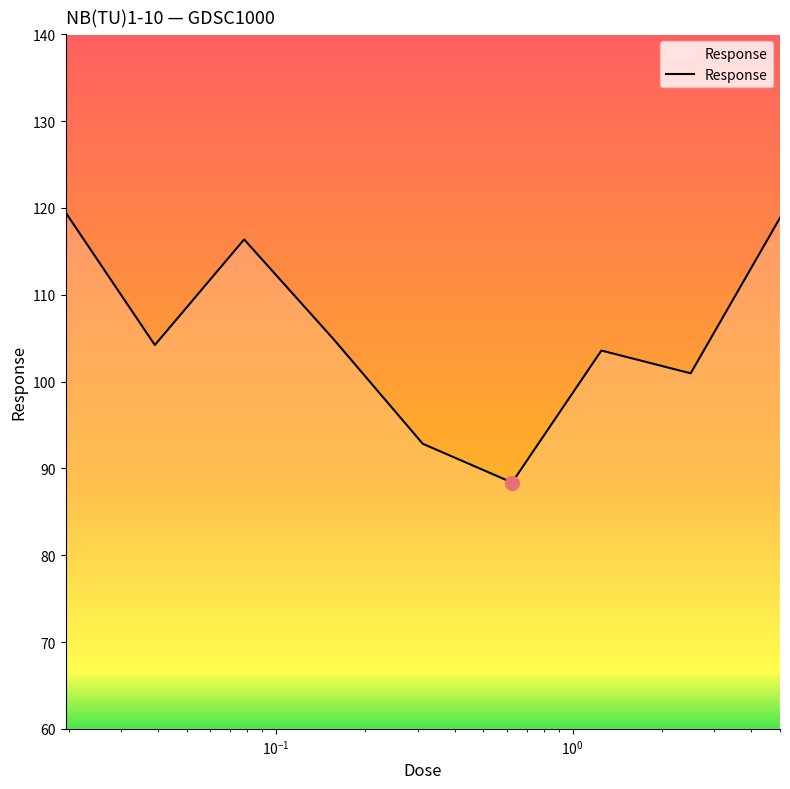

What is the maximum value shown in the chart?

119.5